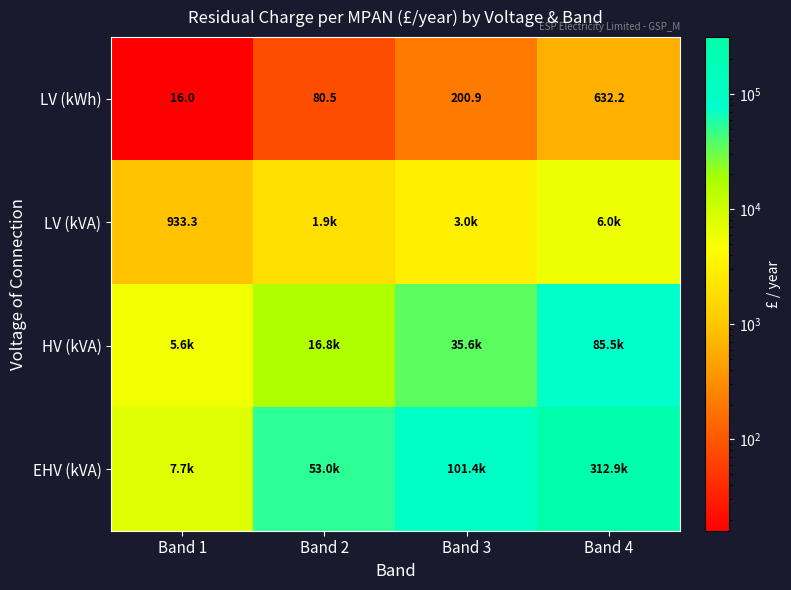

How many values in the LV (kWh) series are below 200?

2